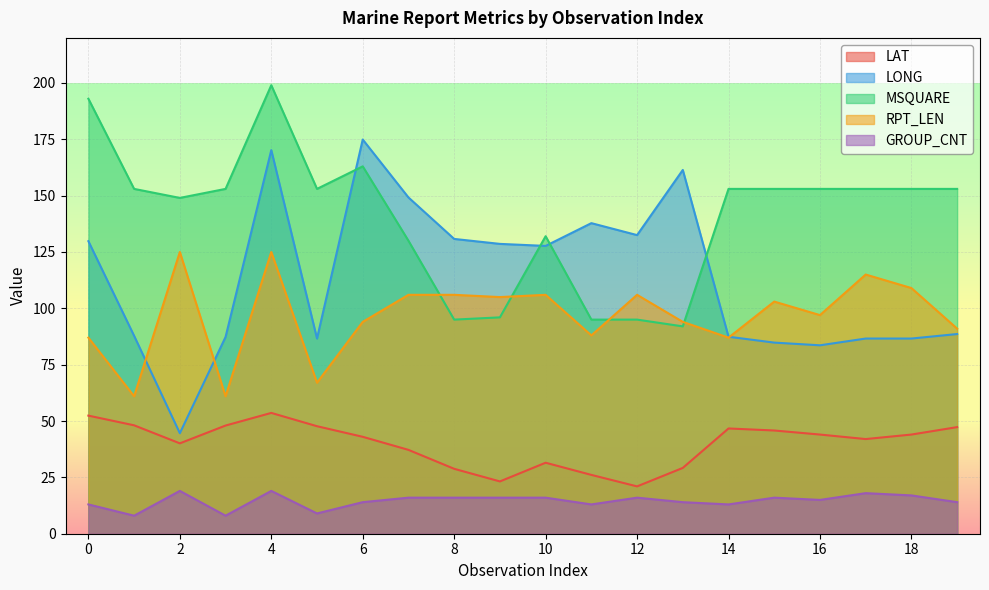

True or false: MSQUARE has more than 2 interior local peaks.

True